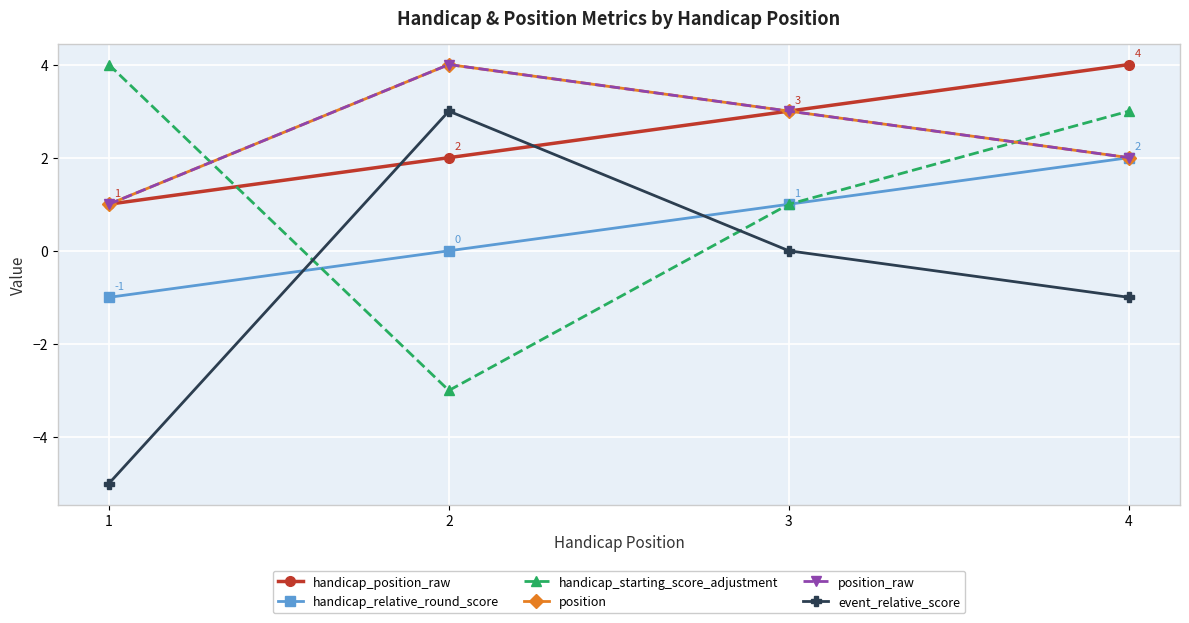

Does the chart have visible grid lines?

Yes